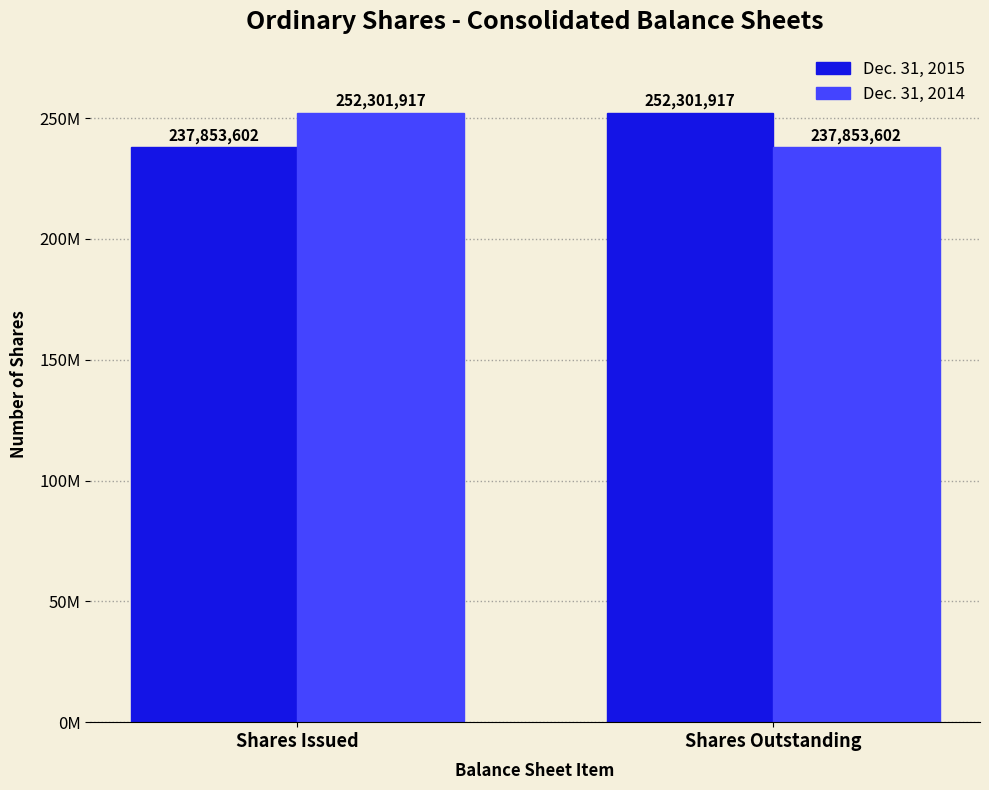

Does the chart contain stacked bars?

No